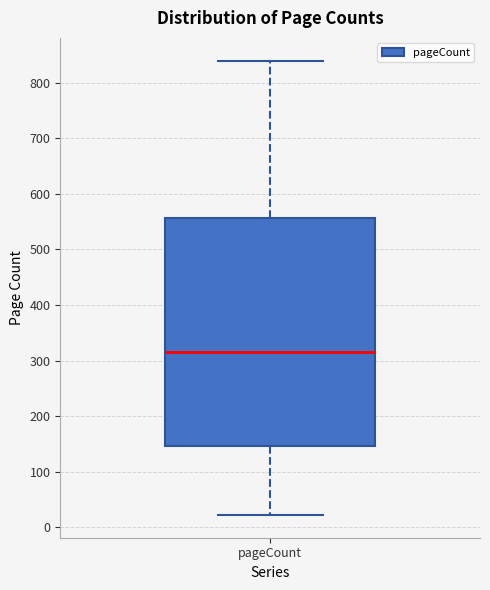

Transcribe this box plot: give where the median line is, the range the box spans, and where the two whiskers end, as read against the y-axis. The values are not printed on the chart, so give them approximately, as read against the axis.

median 320, box 150 to 560, whiskers 20 to 840